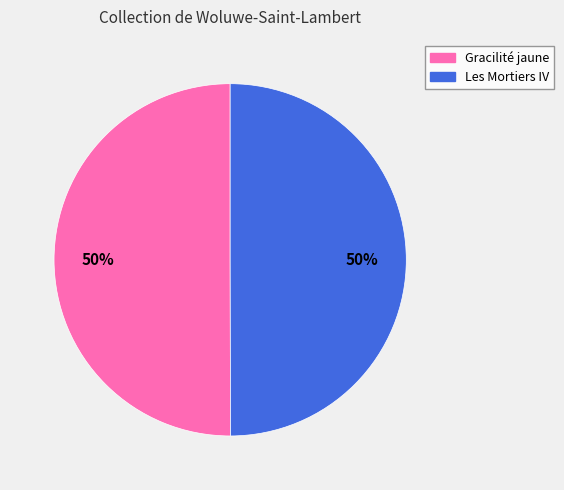

Is it true that Gracilité jaune is 50% of the pie?

True